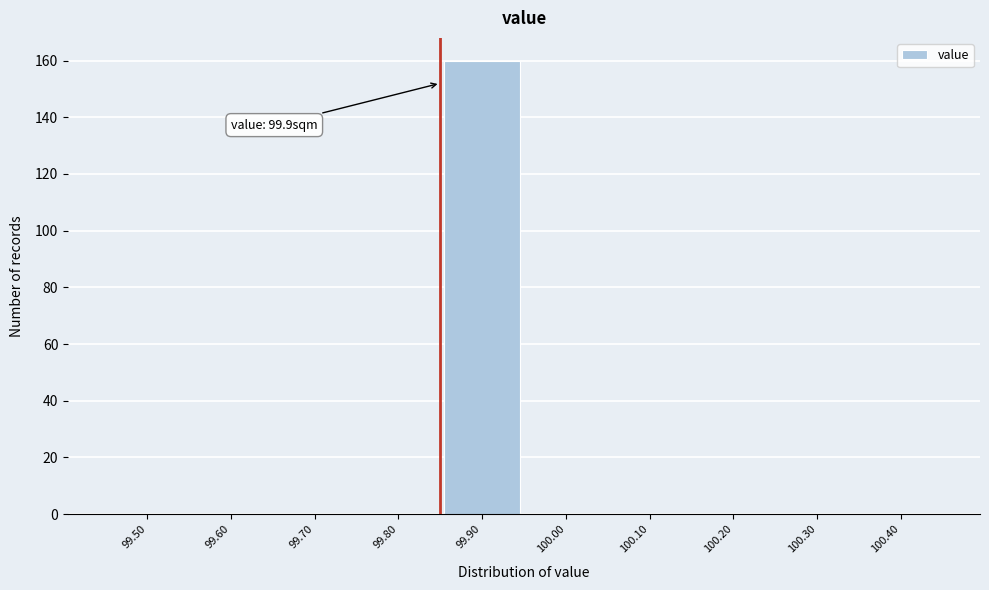

Reading left to right, list all the values displayed in this chart.

99.50=0	99.60=0	99.70=0	99.80=0	99.90=160	100.00=0	100.10=0	100.20=0	100.30=0	100.40=0